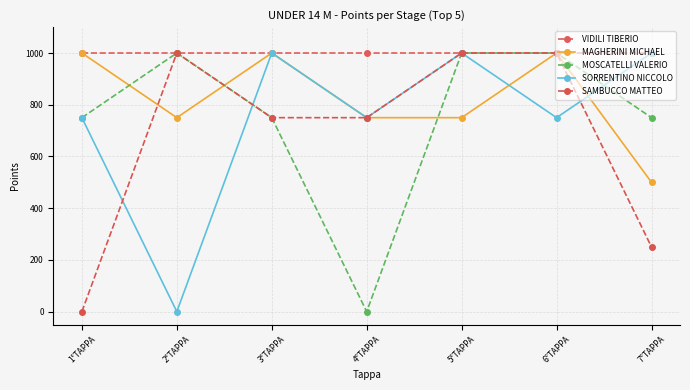

Is it true that SAMBUCCO MATTEO equals 388 at 2°TAPPA?

False